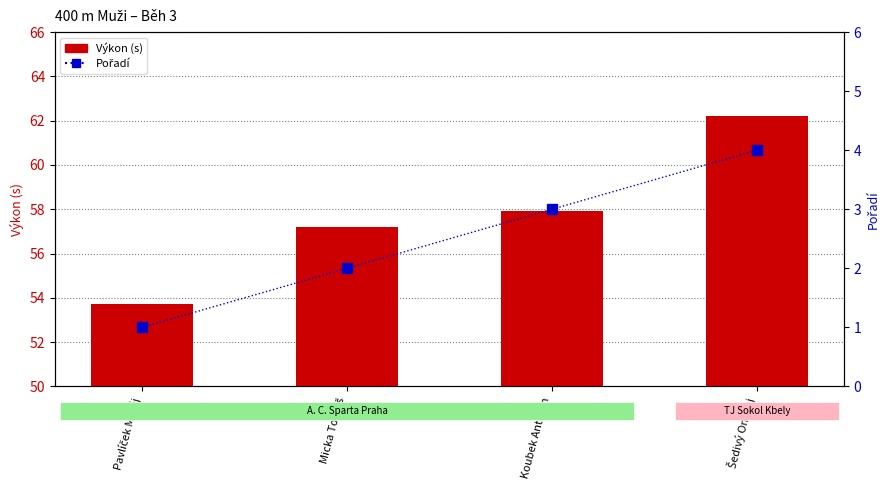

At how many categories does at least one series exceed 48?

4